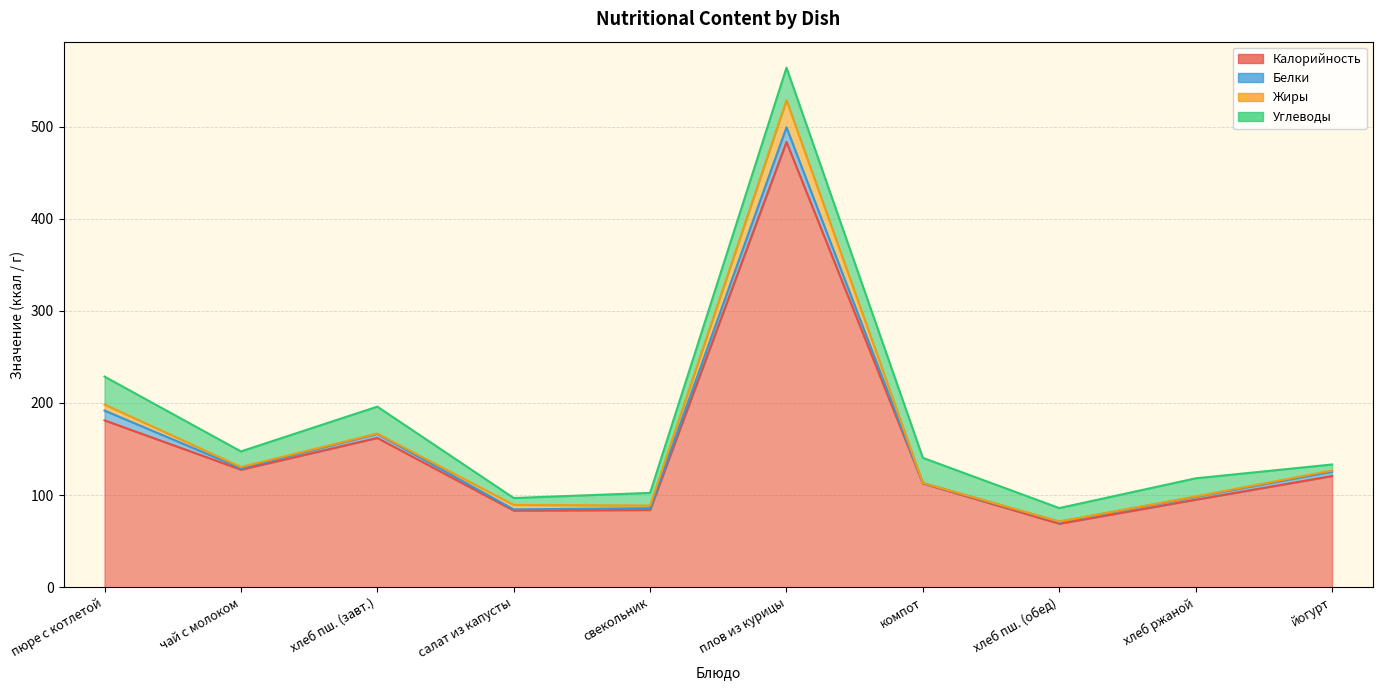

What is the label of the 2nd point from the right?

хлеб ржаной